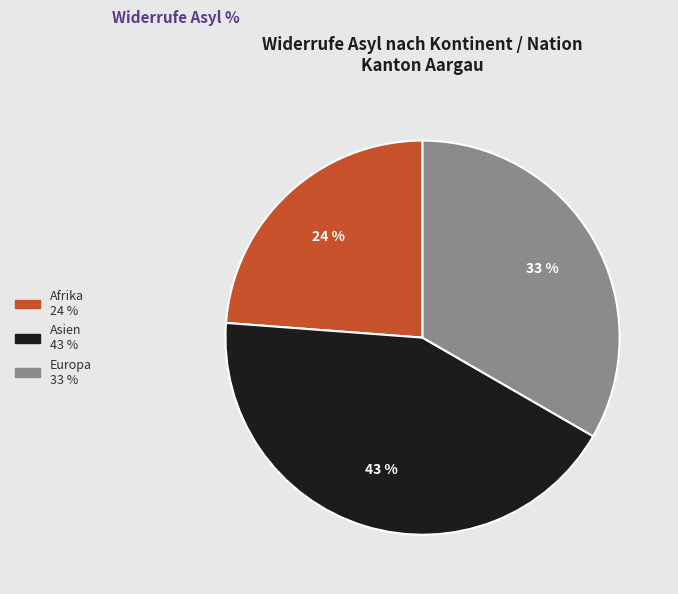

Is there any slice that represents more than half of the pie?

No